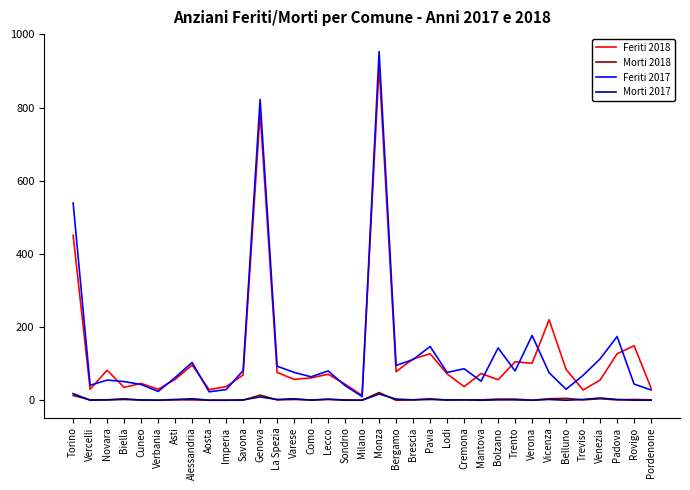

At which label is Feriti 2017 closest to 481?

Torino